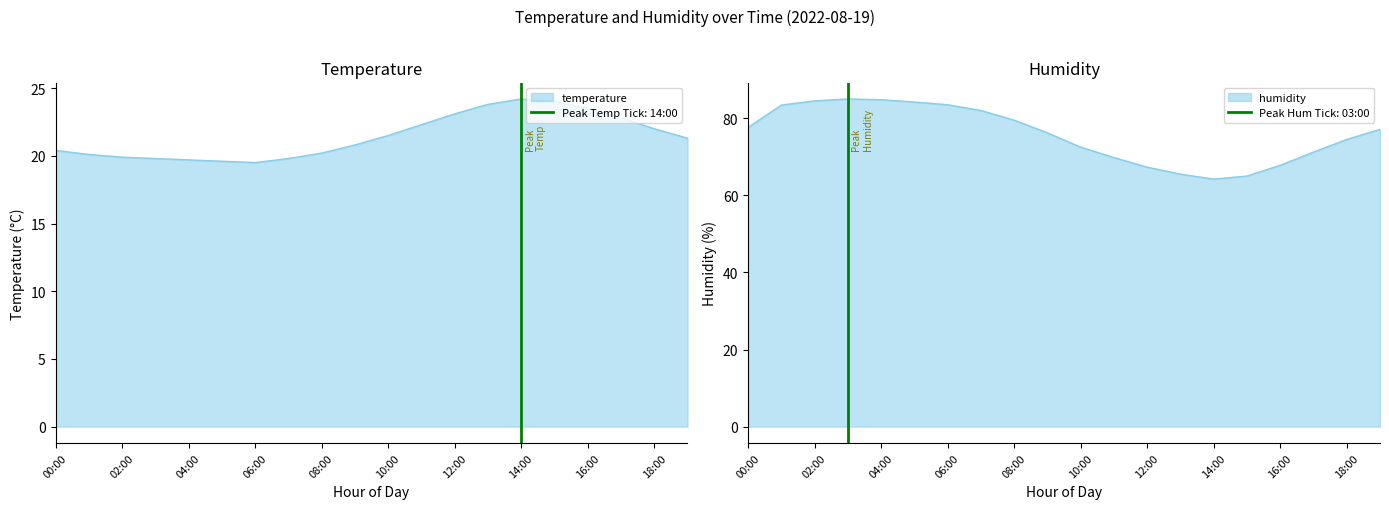

What is the average value of the humidity series?

75.8